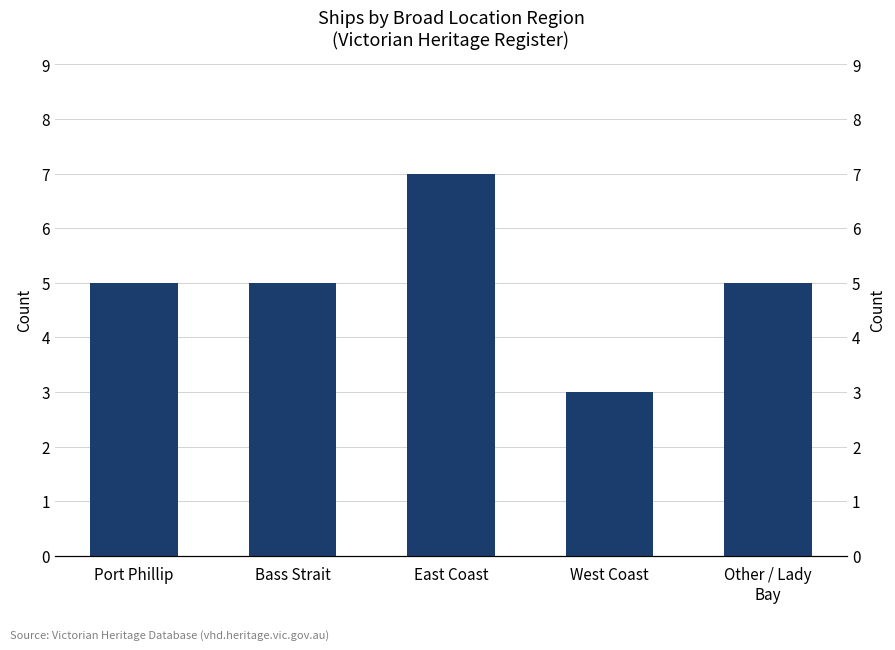

Where is the data nearest to the value 5?

Port Phillip